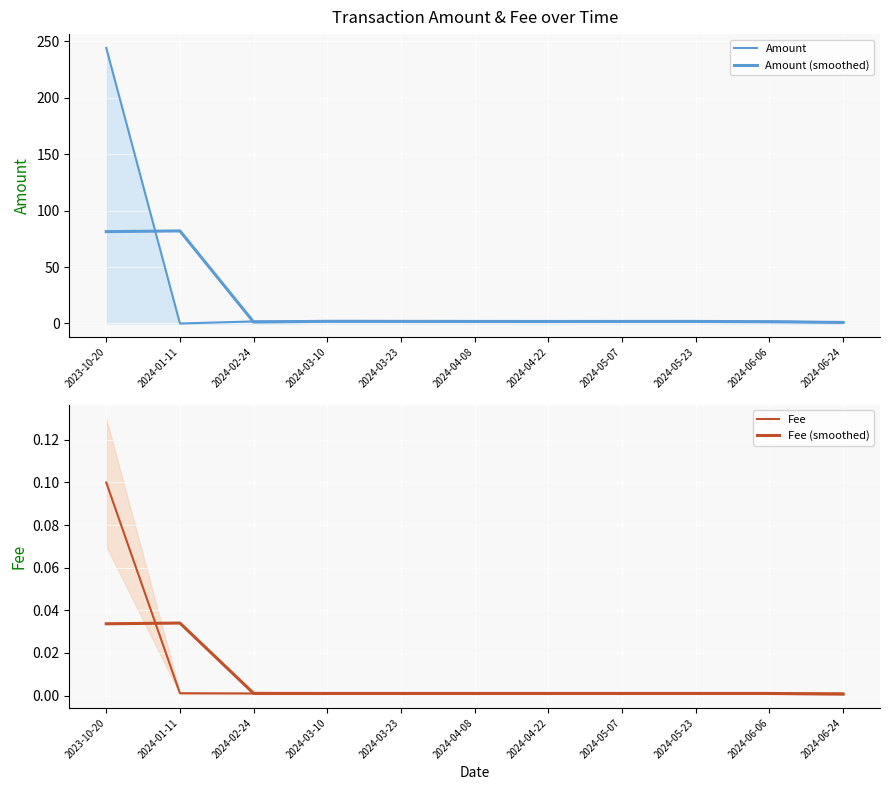

At which label is Amount (smoothed) closest to 41?

2024-03-10